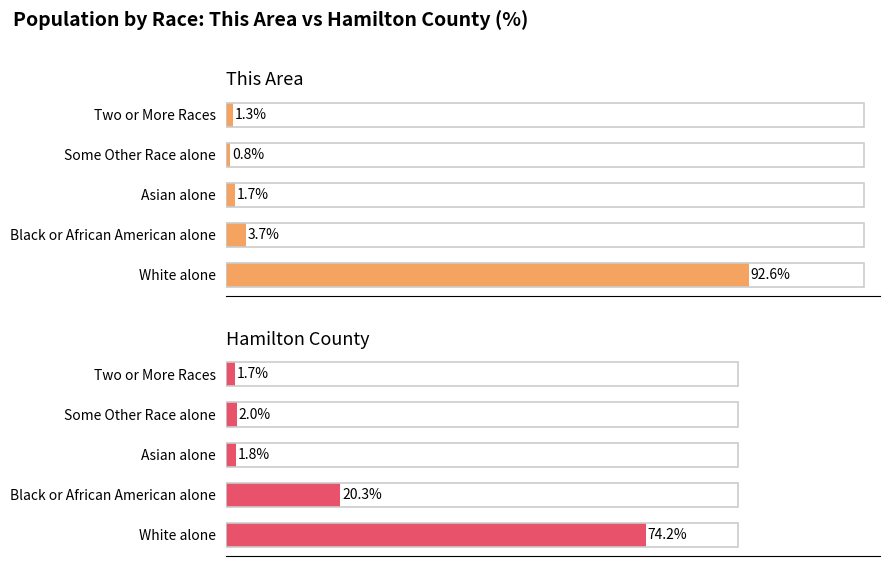

What is the value of the This Area bar at the 2nd from the left?

3.7